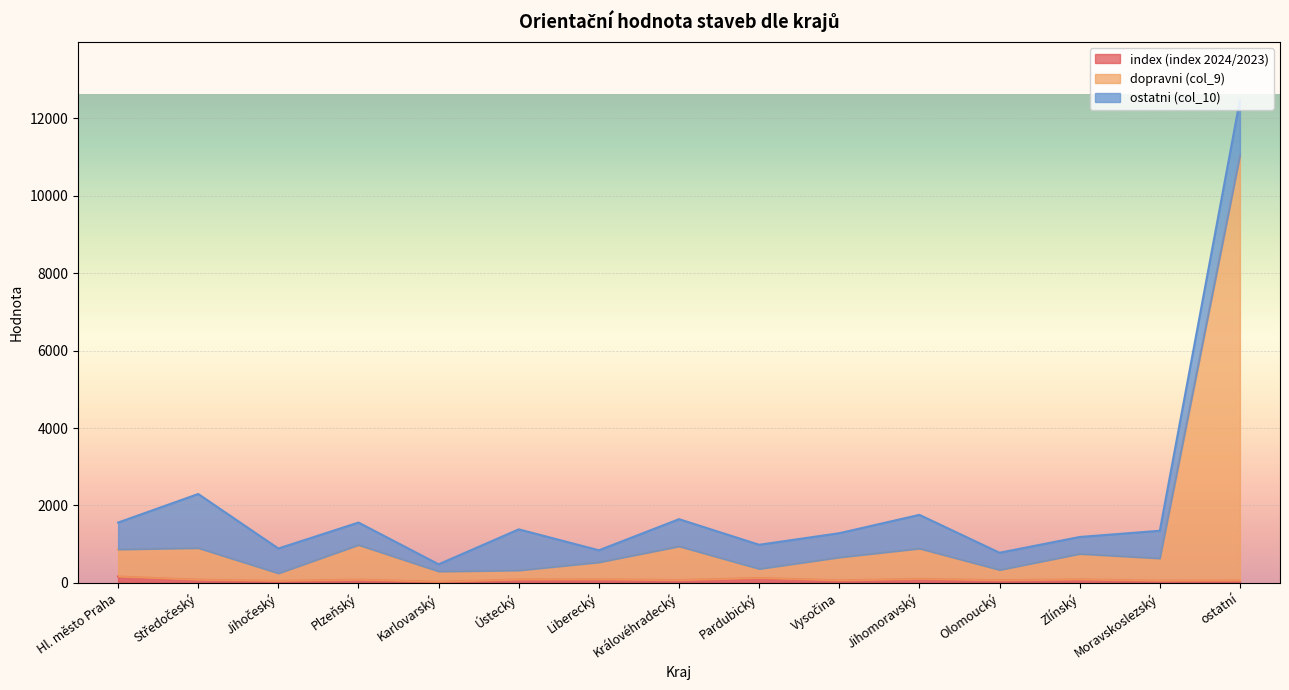

What is the sum of the index (index 2024/2023) values at ostatní and Královéhradecký?

134.2